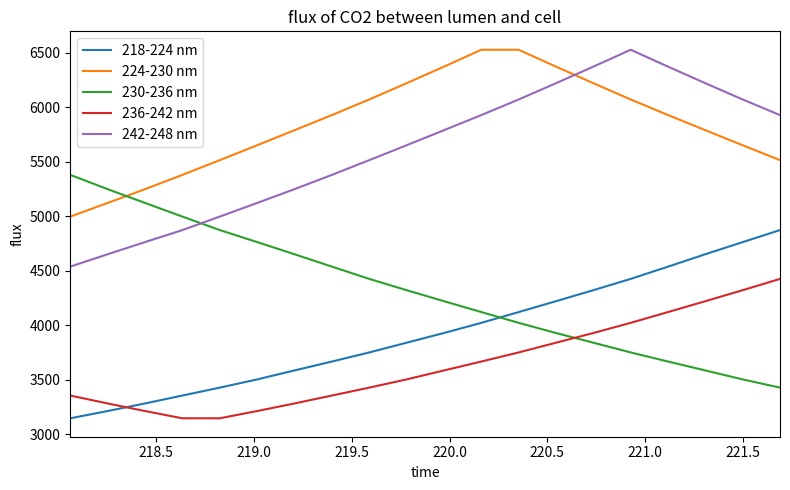

What is the highest value of the 236-242 nm series?

4424.9